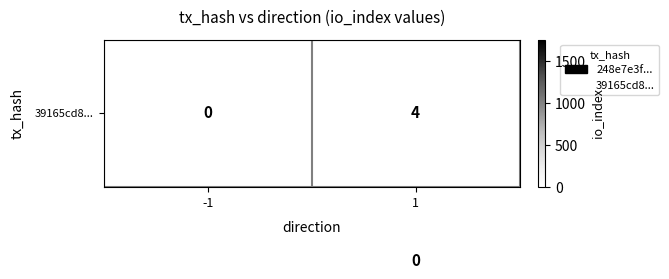

At how many categories does at least one series exceed 744?

1